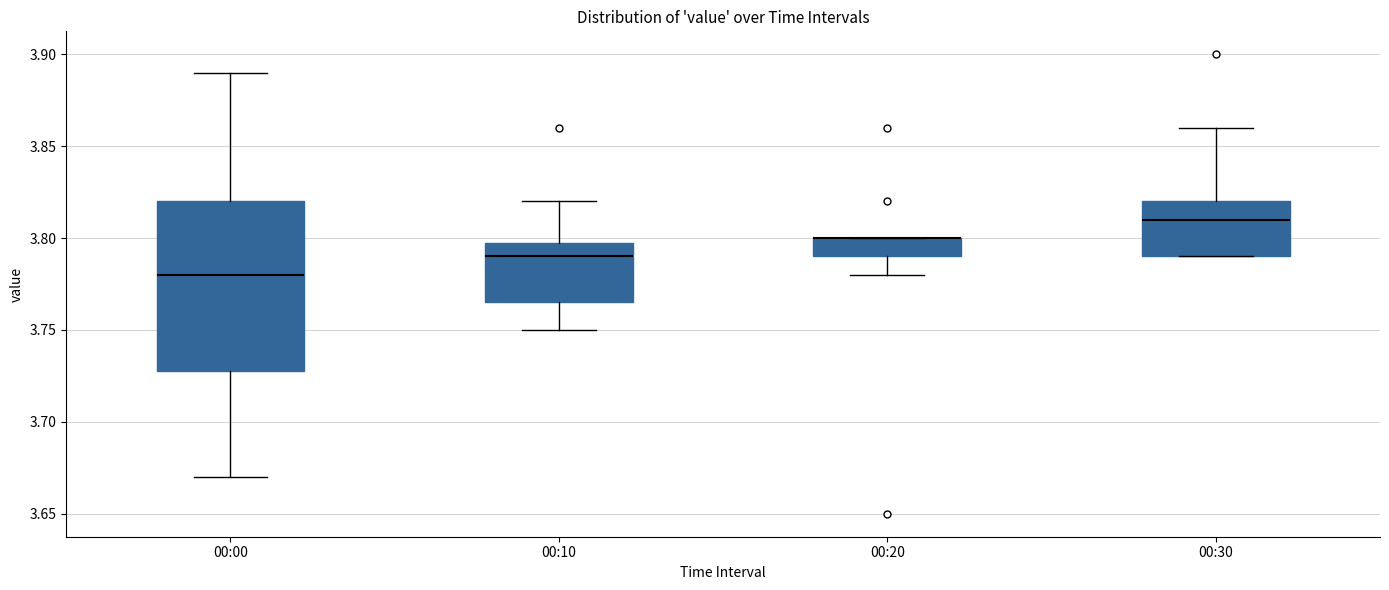

Where is the upper edge of the box for 00:30 on the y-axis? The values are not printed on the chart, so give them approximately, as read against the axis.

3.820